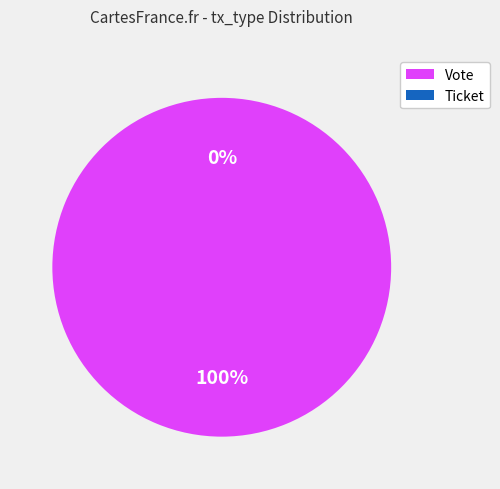

To the nearest percent, what portion does Vote represent?

100%